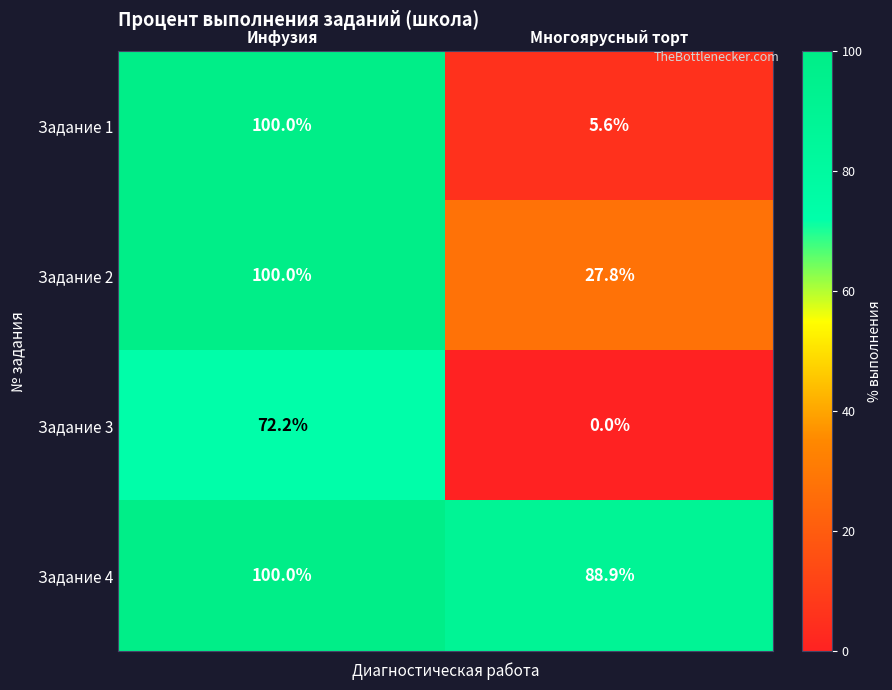

What is the sum of the Задание 4 values at Инфузия and Многоярусный торт?

188.9